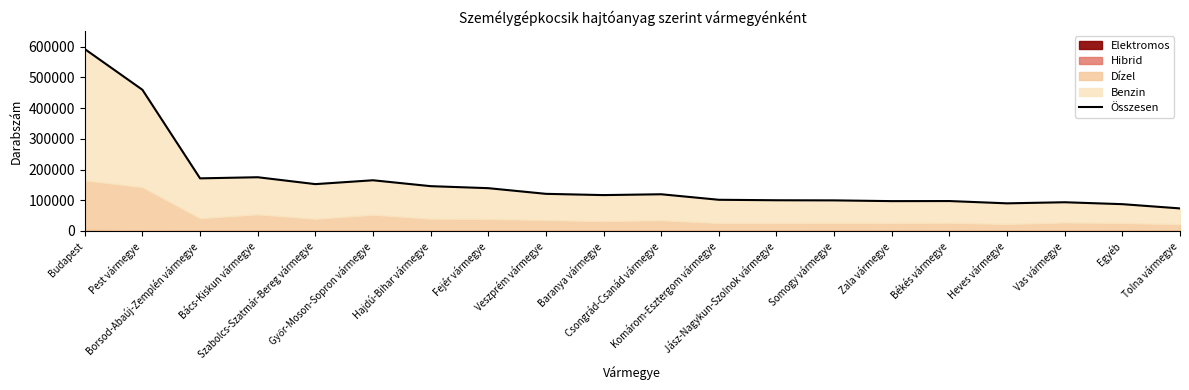

Rank the categories by value from highest to lowest.

Budapest, Pest vármegye, Bács-Kiskun vármegye, Borsod-Abaúj-Zemplén vármegye, Győr-Moson-Sopron vármegye, Szabolcs-Szatmár-Bereg vármegye, Hajdú-Bihar vármegye, Fejér vármegye, Veszprém vármegye, Csongrád-Csanád vármegye, Baranya vármegye, Komárom-Esztergom vármegye, Jász-Nagykun-Szolnok vármegye, Somogy vármegye, Békés vármegye, Zala vármegye, Vas vármegye, Heves vármegye, Egyéb, Tolna vármegye